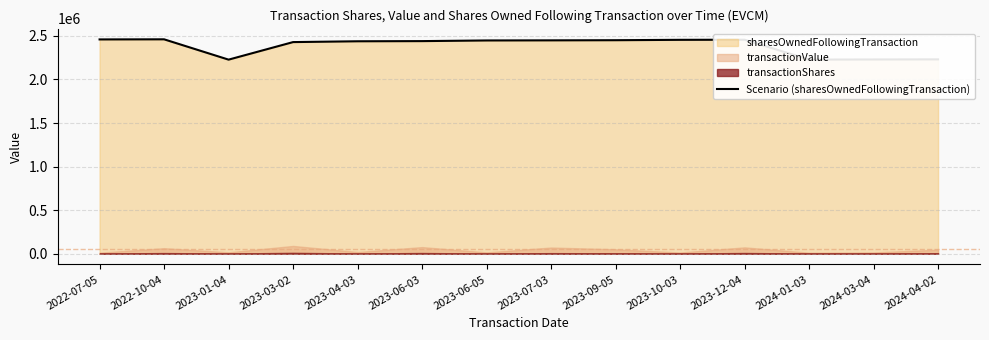

Rank the categories by value from highest to lowest.

2022-10-04, 2022-07-05, 2023-12-04, 2023-10-03, 2023-09-05, 2023-07-03, 2023-06-05, 2023-06-03, 2023-04-03, 2023-03-02, 2024-04-02, 2024-03-04, 2024-01-03, 2023-01-04